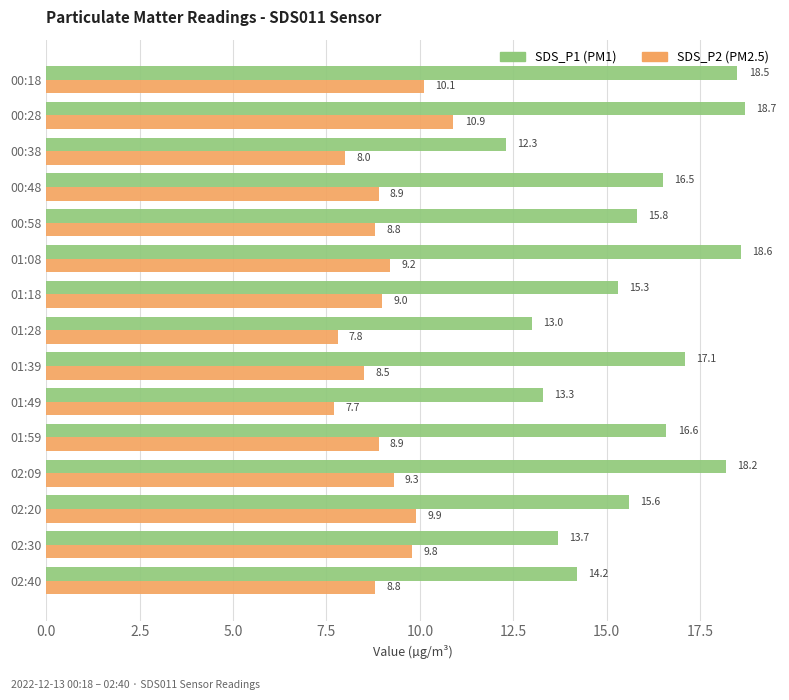

What is the spread (max minus min) of values at 00:38?

4.3